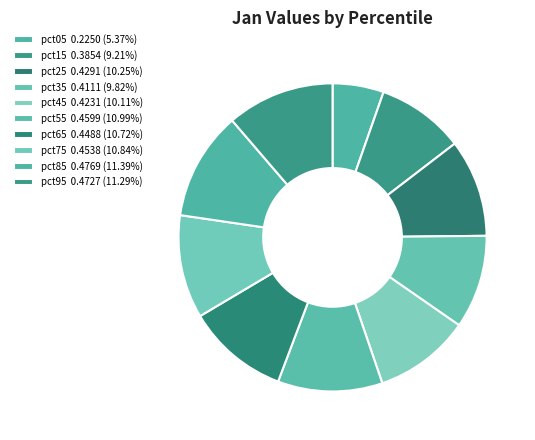

To the nearest percent, what is the average slice percentage?

10%